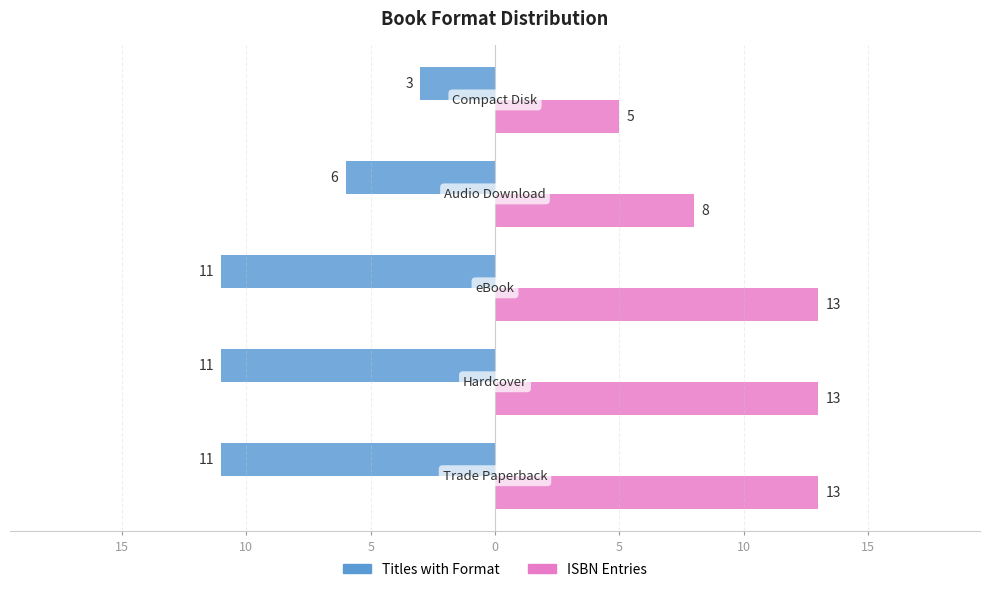

What is the highest value of the ISBN Entries series?

13